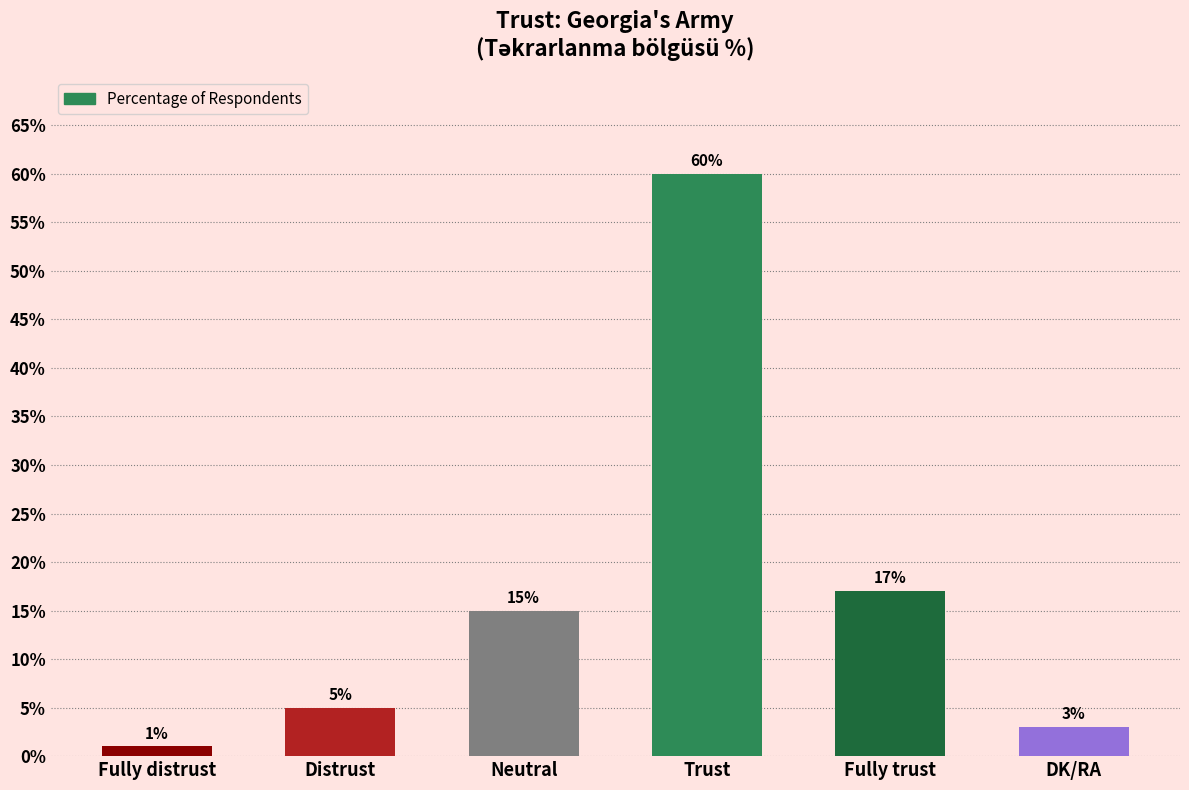

Between DK/RA and Fully distrust, which is larger?

DK/RA